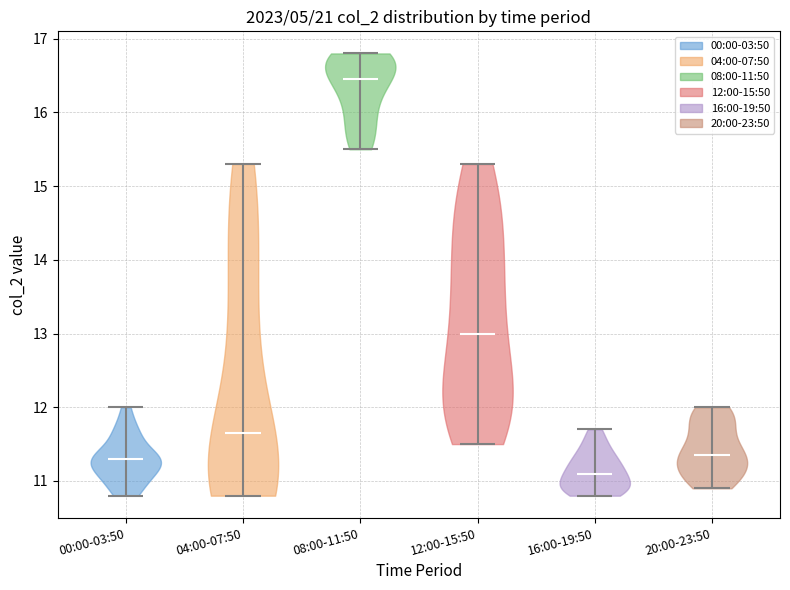

Reading left to right, read every violin against the y-axis: where its median line is, and the lowest and highest points it reaches. The values are not printed on the chart, so give them approximately, as read against the axis.

00:00-03:50: median line 11.3, lowest point 10.8, highest point 12.0
04:00-07:50: median line 11.7, lowest point 10.8, highest point 15.3
08:00-11:50: median line 16.5, lowest point 15.5, highest point 16.8
12:00-15:50: median line 13.0, lowest point 11.5, highest point 15.3
16:00-19:50: median line 11.1, lowest point 10.8, highest point 11.7
20:00-23:50: median line 11.4, lowest point 10.9, highest point 12.0